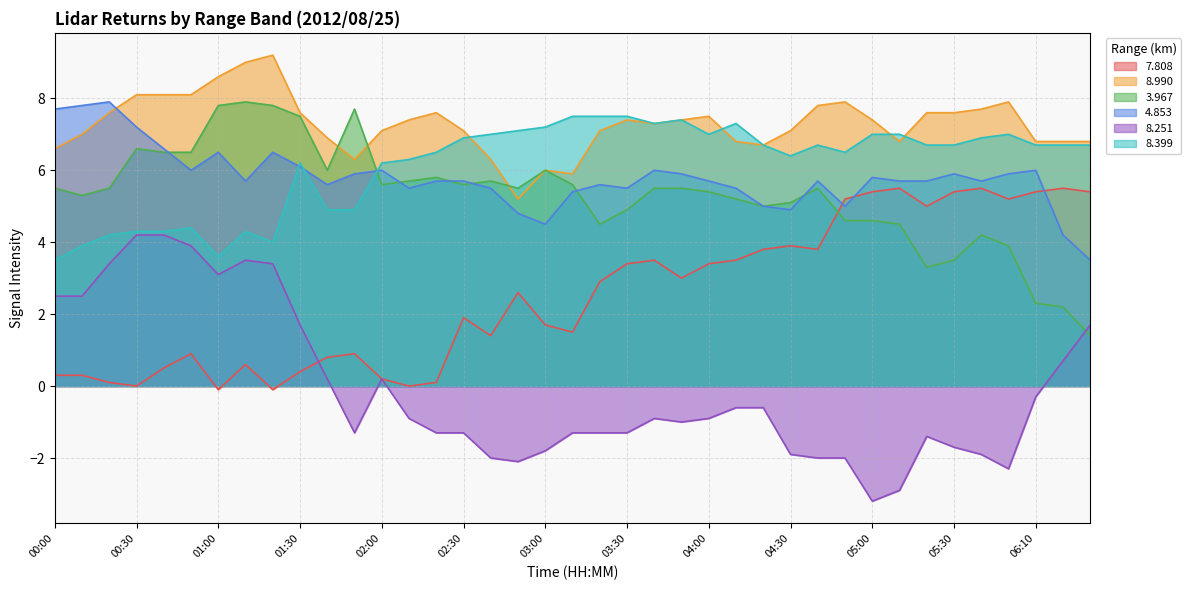

Reading left to right, list all the values displayed in this chart.

  7.808: 00:00=0.3	00:10=0.3	00:20=0.1	00:30=0.0	00:40=0.5	00:50=0.9	01:00=-0.1	01:10=0.6	01:20=-0.1	01:30=0.4	01:40=0.8	01:50=0.9	02:00=0.2	02:10=0.0	02:20=0.1	02:30=1.9	02:40=1.4	02:50=2.6	03:00=1.7	03:10=1.5	03:20=2.9	03:30=3.4	03:40=3.5	03:50=3.0	04:00=3.4	04:10=3.5	04:20=3.8	04:30=3.9	04:40=3.8	04:50=5.2	05:00=5.4	05:10=5.5	05:20=5.0	05:30=5.4	05:40=5.5	05:50=5.2	06:10=5.4	06:20=5.5	06:30=5.4
  8.990: 00:00=6.6	00:10=7.0	00:20=7.6	00:30=8.1	00:40=8.1	00:50=8.1	01:00=8.6	01:10=9.0	01:20=9.2	01:30=7.6	01:40=6.9	01:50=6.3	02:00=7.1	02:10=7.4	02:20=7.6	02:30=7.1	02:40=6.3	02:50=5.2	03:00=6.0	03:10=5.9	03:20=7.1	03:30=7.4	03:40=7.3	03:50=7.4	04:00=7.5	04:10=6.8	04:20=6.7	04:30=7.1	04:40=7.8	04:50=7.9	05:00=7.4	05:10=6.8	05:20=7.6	05:30=7.6	05:40=7.7	05:50=7.9	06:10=6.8	06:20=6.8	06:30=6.8
  3.967: 00:00=5.5	00:10=5.3	00:20=5.5	00:30=6.6	00:40=6.5	00:50=6.5	01:00=7.8	01:10=7.9	01:20=7.8	01:30=7.5	01:40=6.0	01:50=7.7	02:00=5.6	02:10=5.7	02:20=5.8	02:30=5.6	02:40=5.7	02:50=5.5	03:00=6.0	03:10=5.6	03:20=4.5	03:30=4.9	03:40=5.5	03:50=5.5	04:00=5.4	04:10=5.2	04:20=5.0	04:30=5.1	04:40=5.5	04:50=4.6	05:00=4.6	05:10=4.5	05:20=3.3	05:30=3.5	05:40=4.2	05:50=3.9	06:10=2.3	06:20=2.2	06:30=1.4
  4.853: 00:00=7.7	00:10=7.8	00:20=7.9	00:30=7.2	00:40=6.6	00:50=6.0	01:00=6.5	01:10=5.7	01:20=6.5	01:30=6.1	01:40=5.6	01:50=5.9	02:00=6.0	02:10=5.5	02:20=5.7	02:30=5.7	02:40=5.5	02:50=4.8	03:00=4.5	03:10=5.4	03:20=5.6	03:30=5.5	03:40=6.0	03:50=5.9	04:00=5.7	04:10=5.5	04:20=5.0	04:30=4.9	04:40=5.7	04:50=5.0	05:00=5.8	05:10=5.7	05:20=5.7	05:30=5.9	05:40=5.7	05:50=5.9	06:10=6.0	06:20=4.2	06:30=3.5
  8.251: 00:00=2.5	00:10=2.5	00:20=3.4	00:30=4.2	00:40=4.2	00:50=3.9	01:00=3.1	01:10=3.5	01:20=3.4	01:30=1.7	01:40=0.2	01:50=-1.3	02:00=0.2	02:10=-0.9	02:20=-1.3	02:30=-1.3	02:40=-2.0	02:50=-2.1	03:00=-1.8	03:10=-1.3	03:20=-1.3	03:30=-1.3	03:40=-0.9	03:50=-1.0	04:00=-0.9	04:10=-0.6	04:20=-0.6	04:30=-1.9	04:40=-2.0	04:50=-2.0	05:00=-3.2	05:10=-2.9	05:20=-1.4	05:30=-1.7	05:40=-1.9	05:50=-2.3	06:10=-0.3	06:20=0.7	06:30=1.7
  8.399: 00:00=3.5	00:10=3.9	00:20=4.2	00:30=4.3	00:40=4.3	00:50=4.4	01:00=3.6	01:10=4.3	01:20=4.0	01:30=6.2	01:40=4.9	01:50=4.9	02:00=6.2	02:10=6.3	02:20=6.5	02:30=6.9	02:40=7.0	02:50=7.1	03:00=7.2	03:10=7.5	03:20=7.5	03:30=7.5	03:40=7.3	03:50=7.4	04:00=7.0	04:10=7.3	04:20=6.7	04:30=6.4	04:40=6.7	04:50=6.5	05:00=7.0	05:10=7.0	05:20=6.7	05:30=6.7	05:40=6.9	05:50=7.0	06:10=6.7	06:20=6.7	06:30=6.7